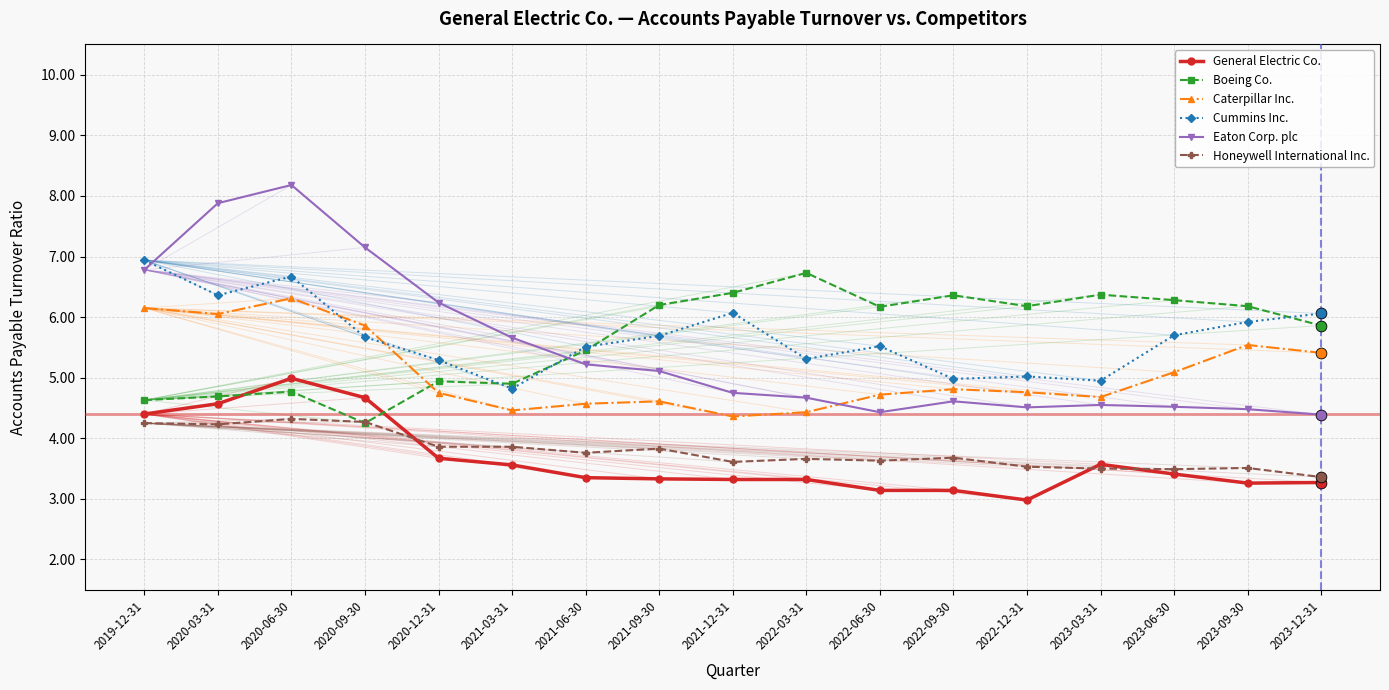

Which series has the widest spread of values?

Eaton Corp. plc